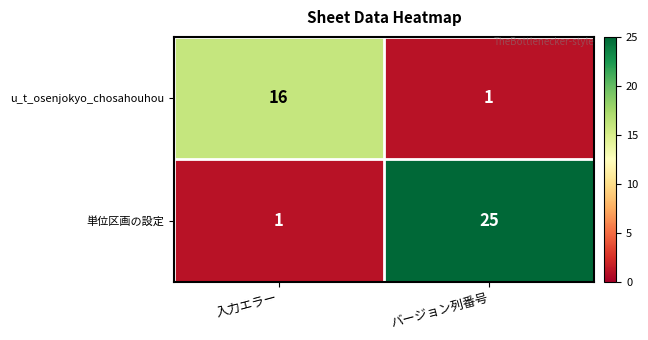

Where is u_t_osenjokyo_chosahouhou nearest to the value 8?

バージョン列番号